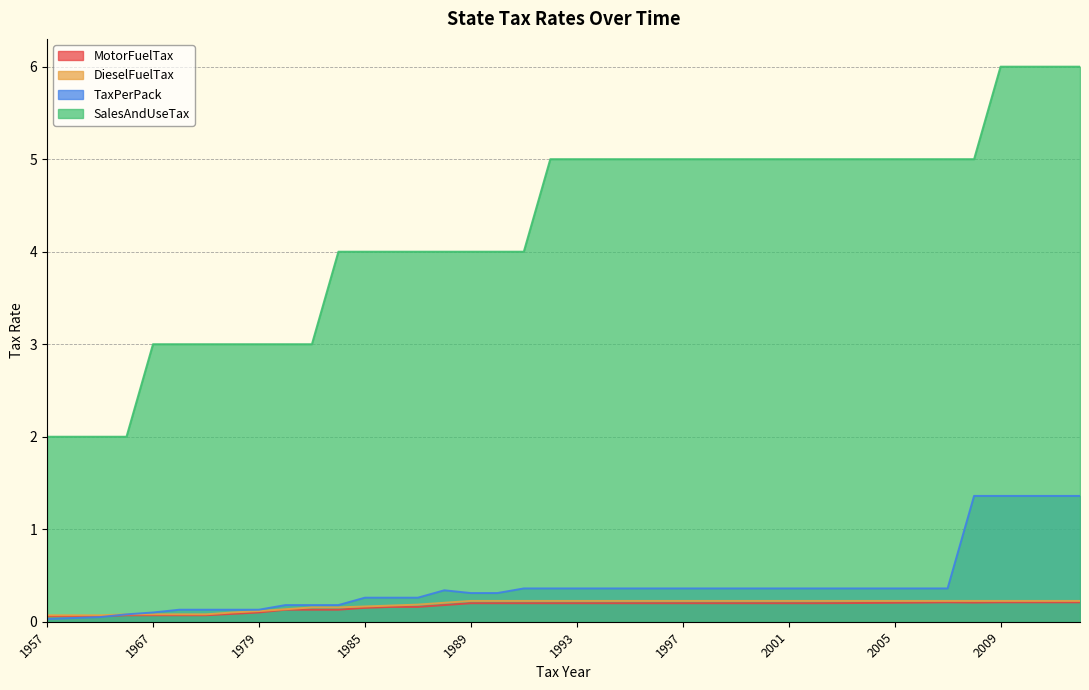

Does the chart have visible grid lines?

Yes